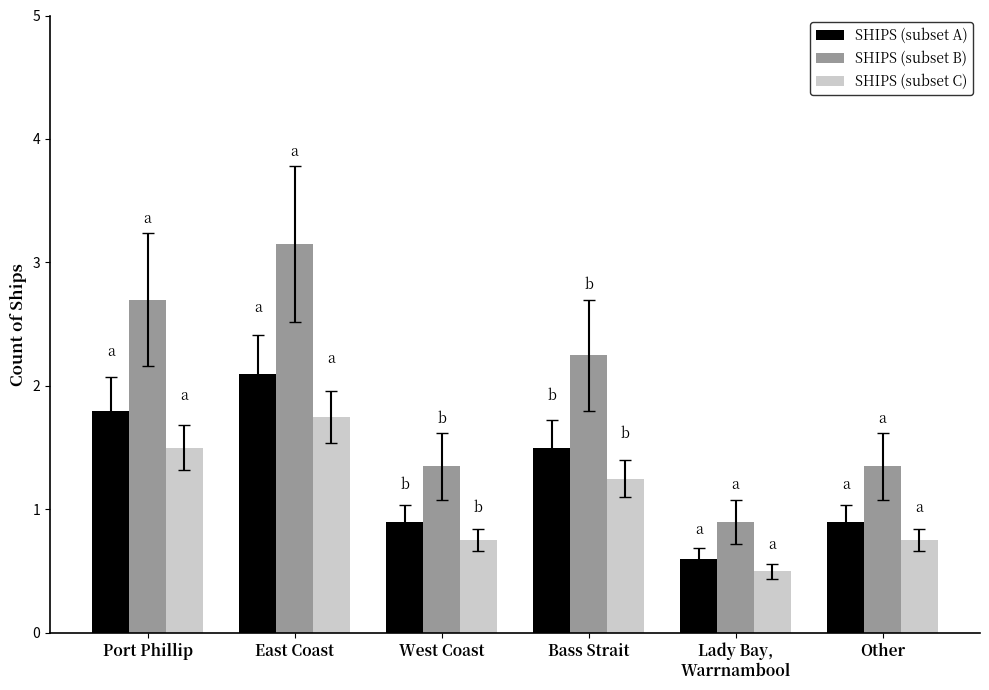

Which category has the highest value in the SHIPS (subset C) series?

East Coast